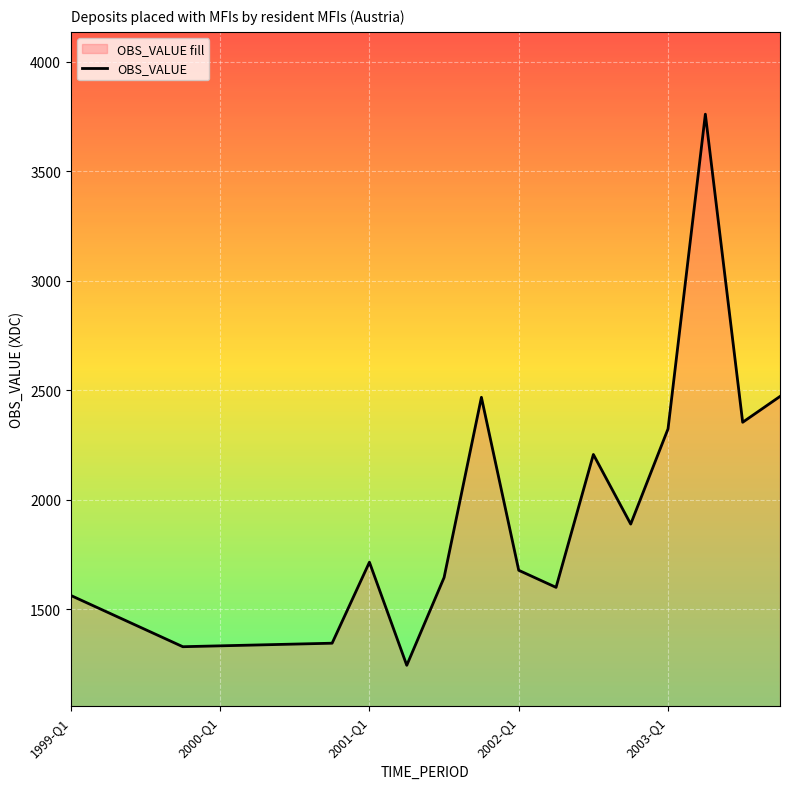

Is it true that the value at 1999-Q1 is 967?

False